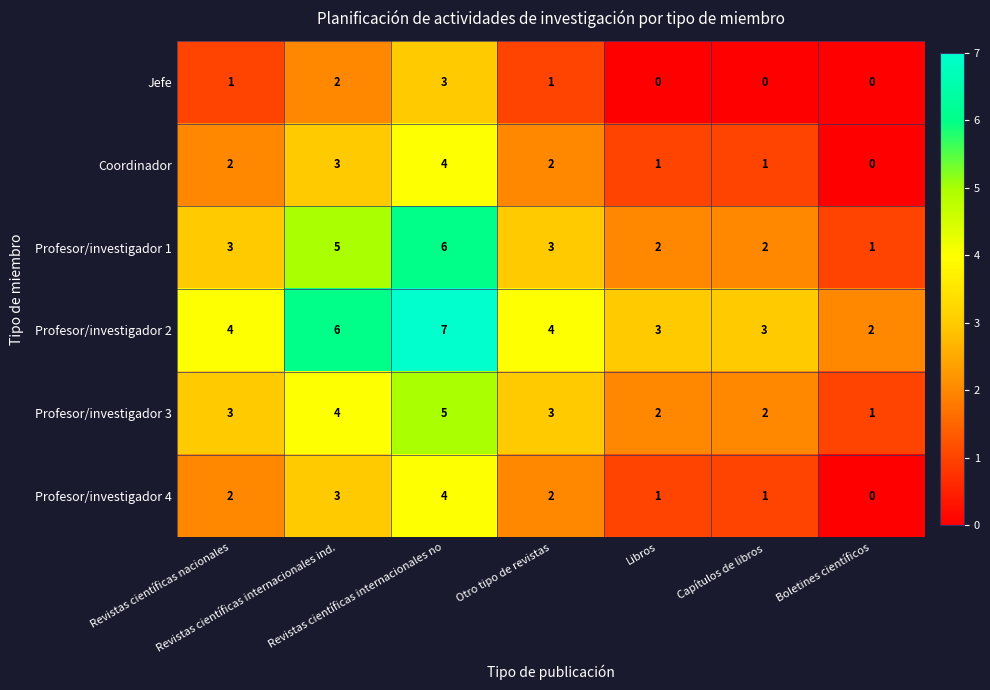

What is the greatest value displayed?

7